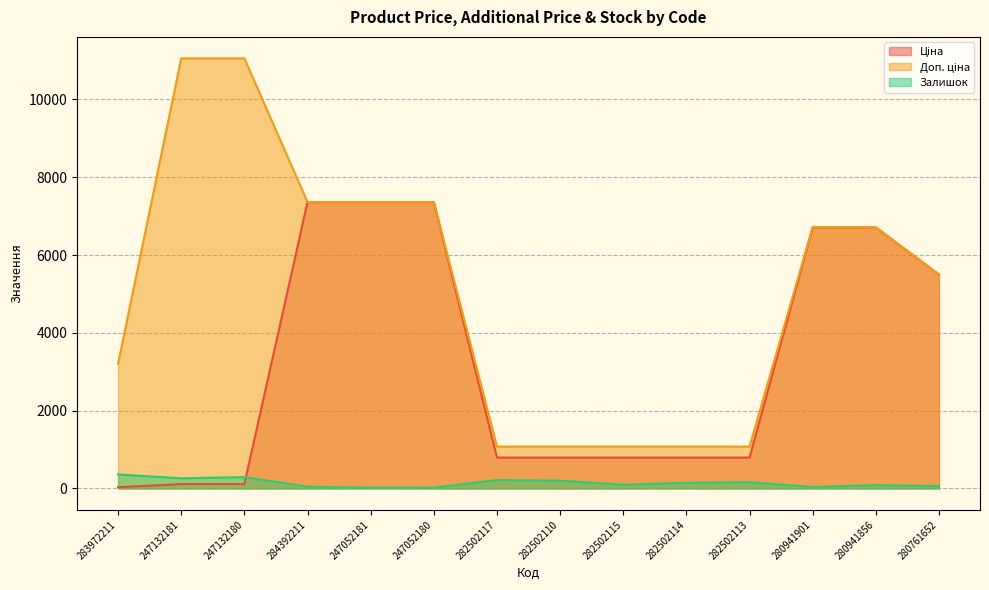

What is the lowest value of the Ціна series?

32.0